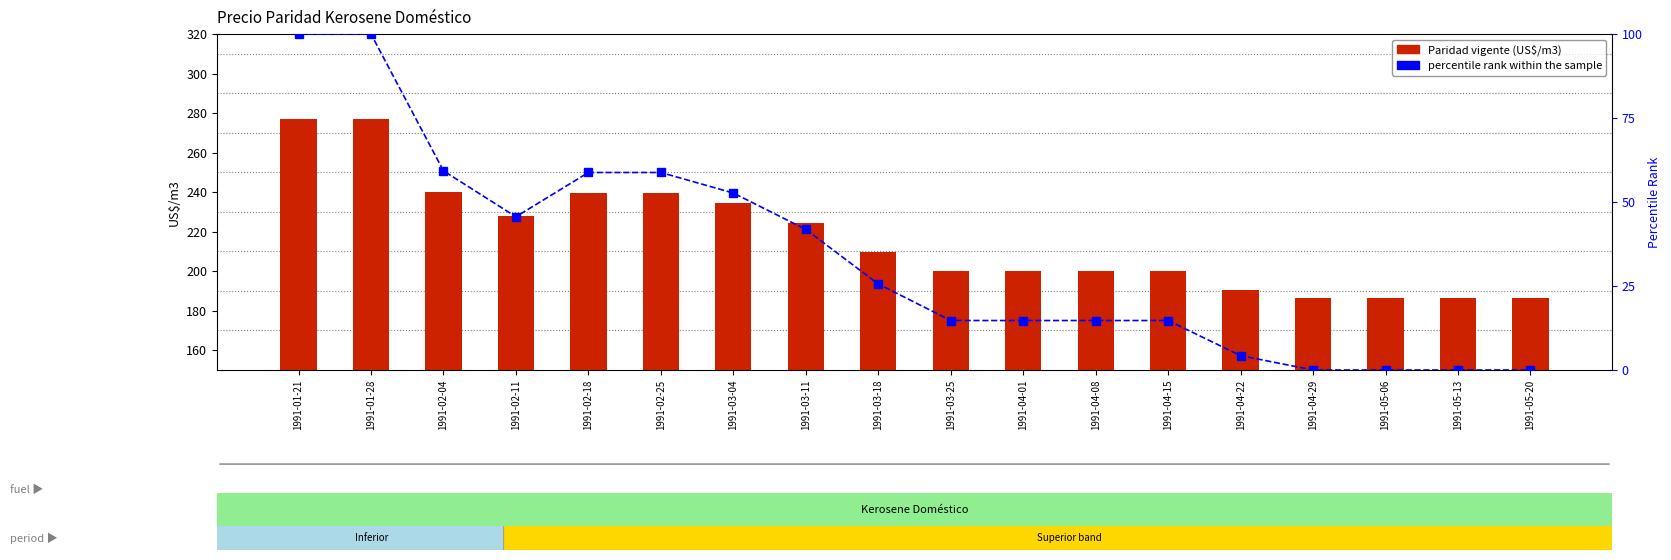

What is the label of the 4th bar from the right?

1991-04-29